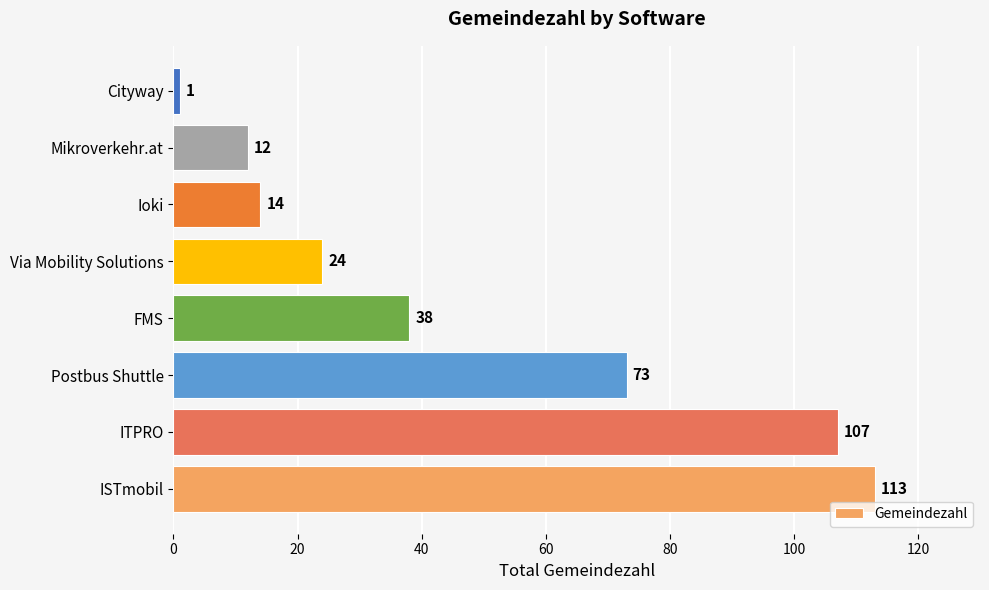

What is the difference between the maximum and minimum values?

112